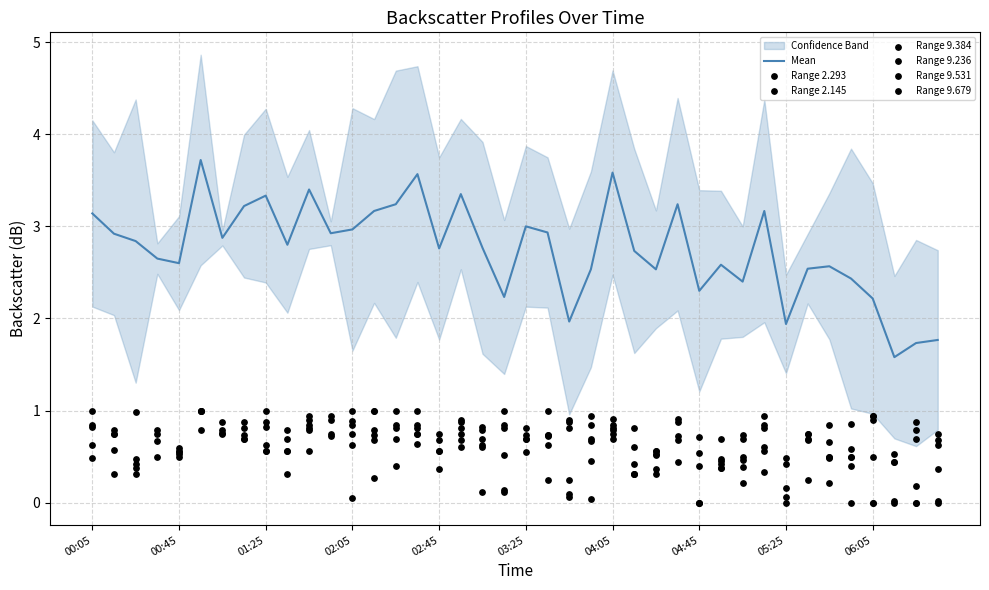

What is the maximum value for Mean?

3.7